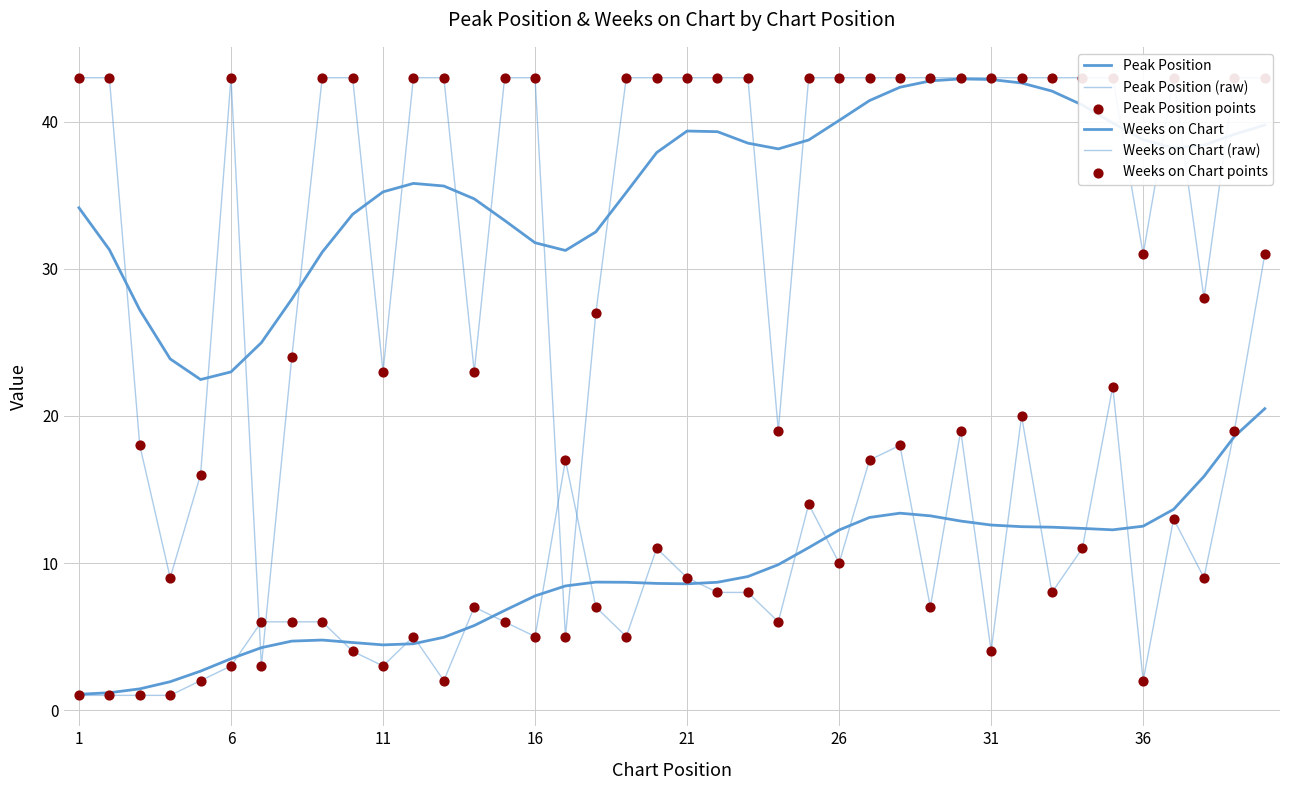

Which series contains the lowest Y value?

Peak Position (raw)